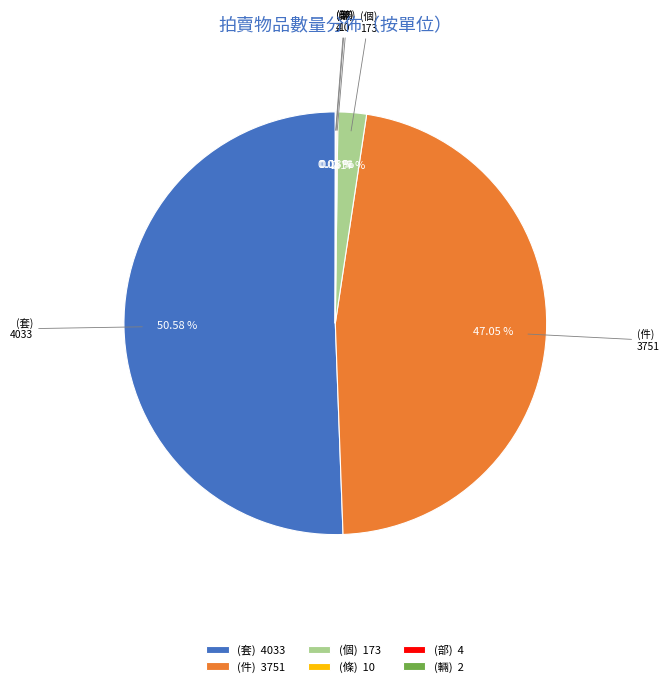

Is there any slice that represents more than half of the pie?

Yes